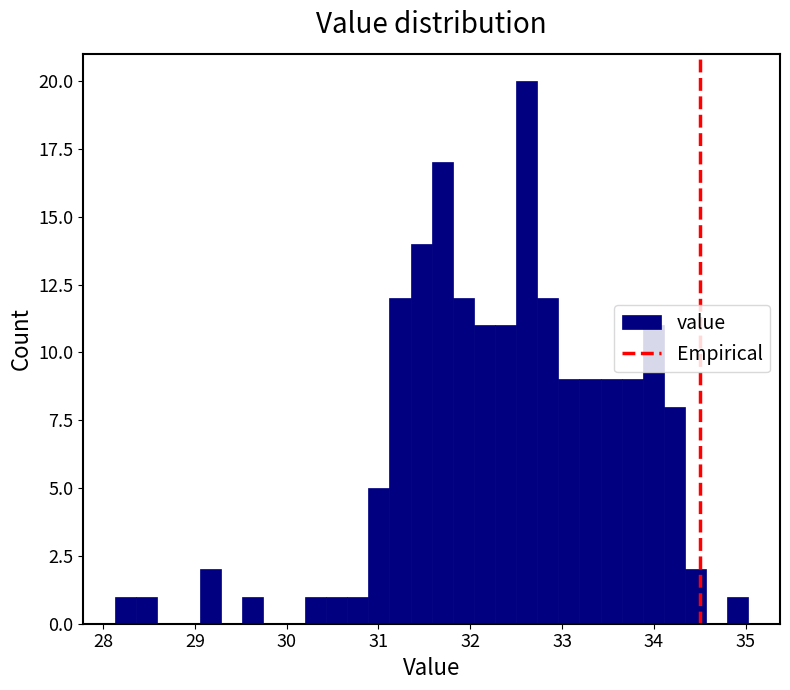

Read against the x-axis, roughly where is the centre of the tallest bar?

32.6